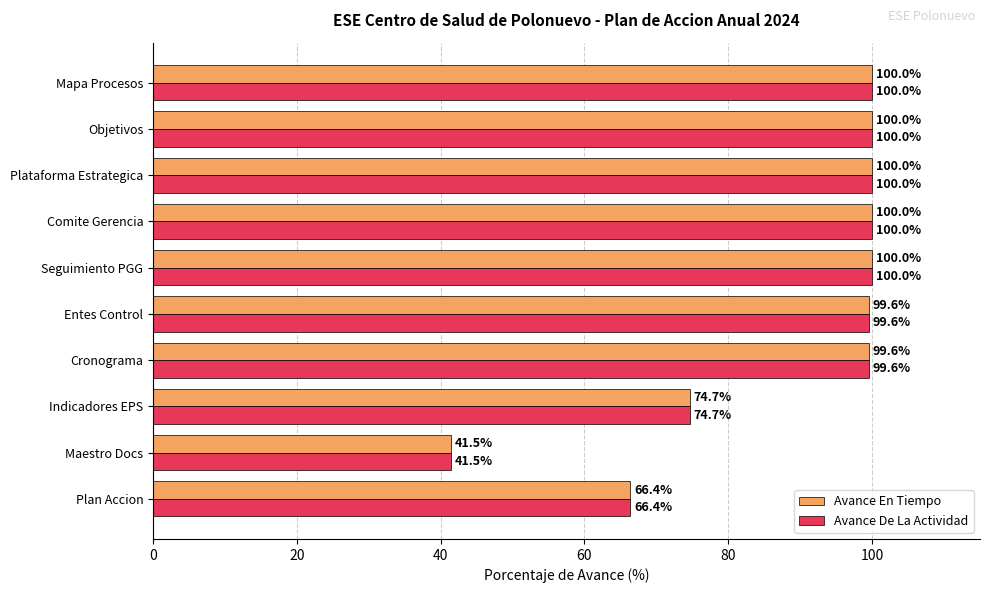

At how many categories does at least one series exceed 91?

7